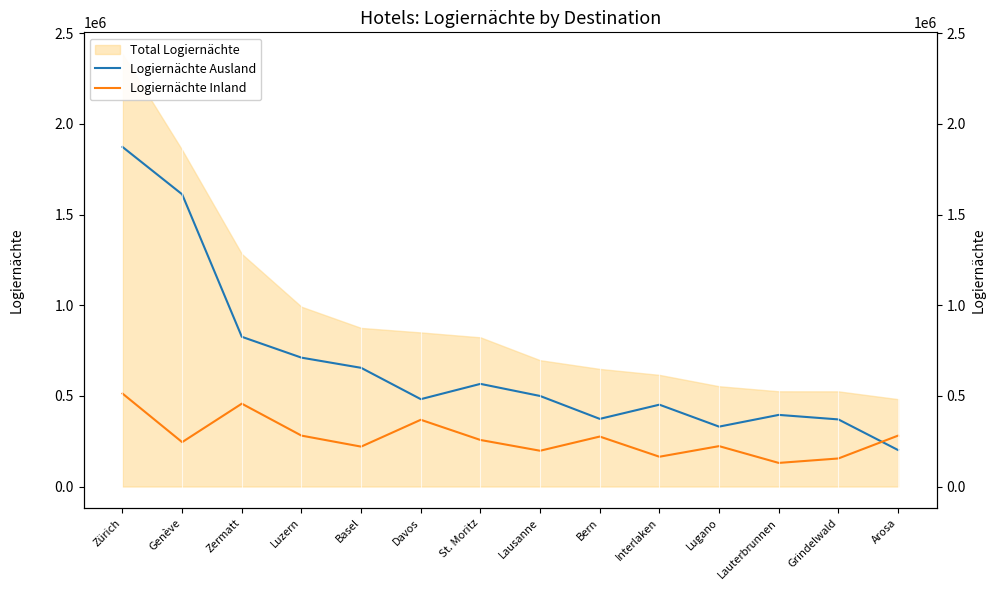

The Logiernächte Inland series shows 368125 at Davos. True or false?

True